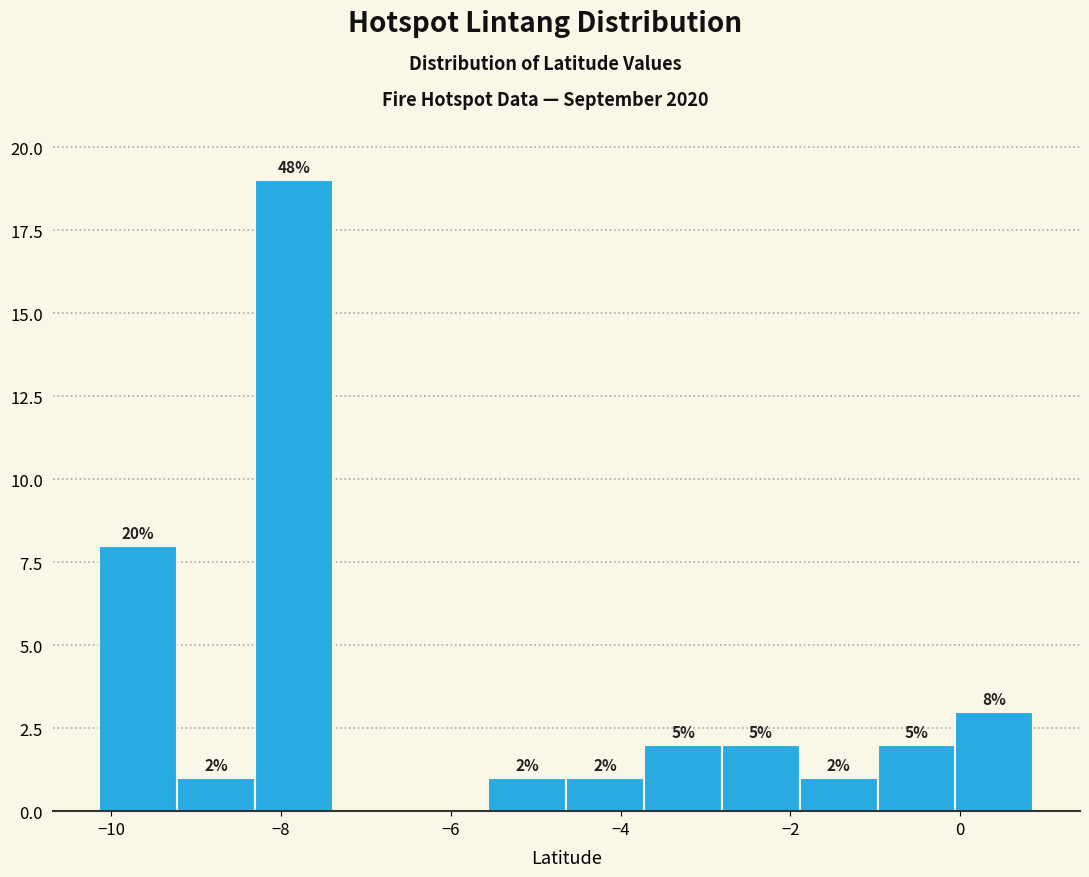

Over which range of the x-axis is the bar tallest?

-8.4 to -7.4